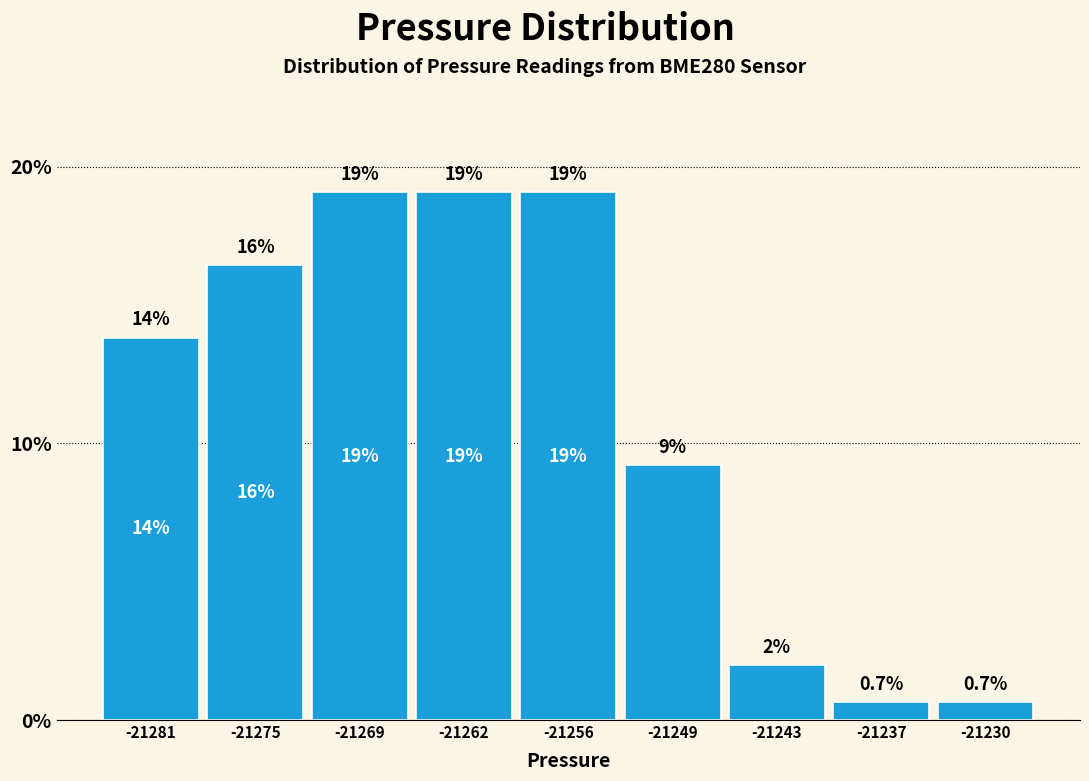

Reading left to right, what are all the values shown in this chart?

13.8	16.4	19.1	19.1	19.1	9.2	2.0	0.7	0.7